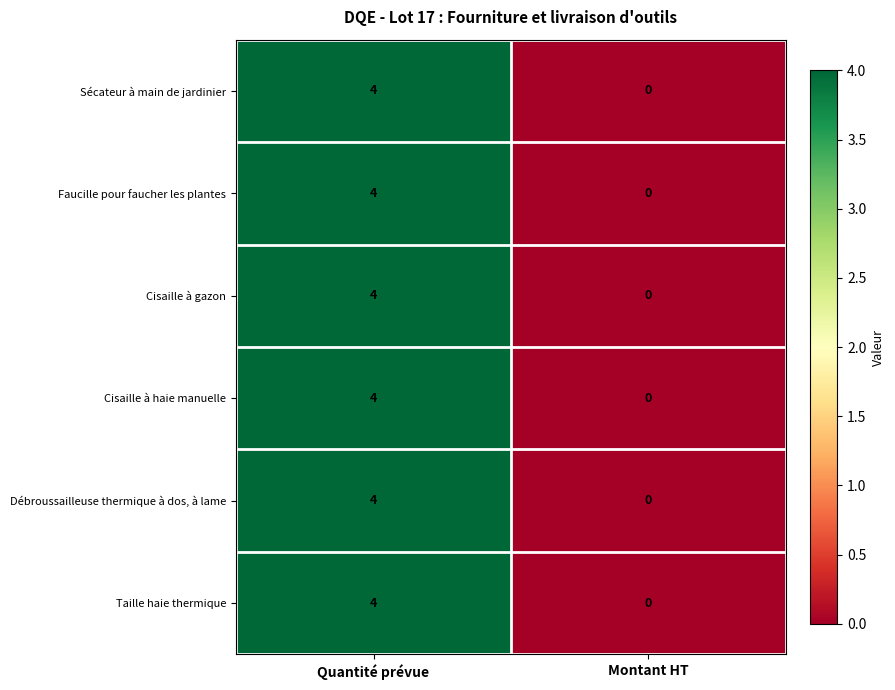

Reading left to right, what are all the values shown in this chart?

Sécateur à main de jardinier: 4	0
Faucille pour faucher les plantes: 4	0
Cisaille à gazon: 4	0
Cisaille à haie manuelle: 4	0
Débroussailleuse thermique à dos, à lame: 4	0
Taille haie thermique: 4	0